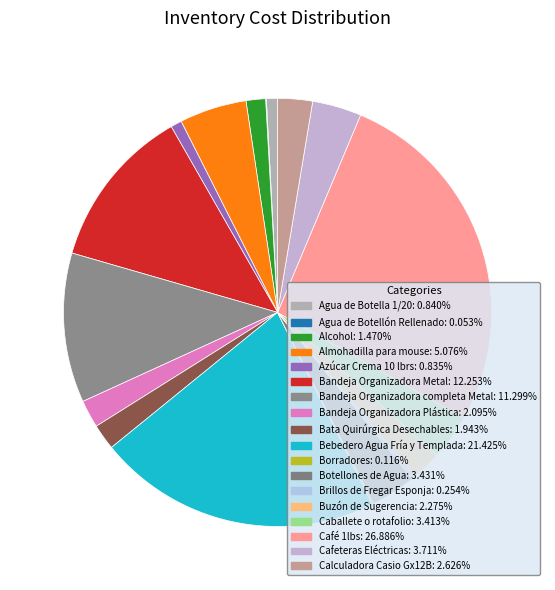

Rank the categories by value from lowest to highest.

Agua de Botellón Rellenado, Borradores, Brillos de Fregar Esponja, Azúcar Crema 10 lbrs, Agua de Botella 1/20, Alcohol, Bata Quirúrgica Desechables, Bandeja Organizadora Plástica, Buzón de Sugerencia, Calculadora Casio Gx12B, Caballete o rotafolio, Botellones de Agua, Cafeteras Eléctricas, Almohadilla para mouse, Bandeja Organizadora completa Metal, Bandeja Organizadora Metal, Bebedero Agua Fría y Templada, Café 1lbs